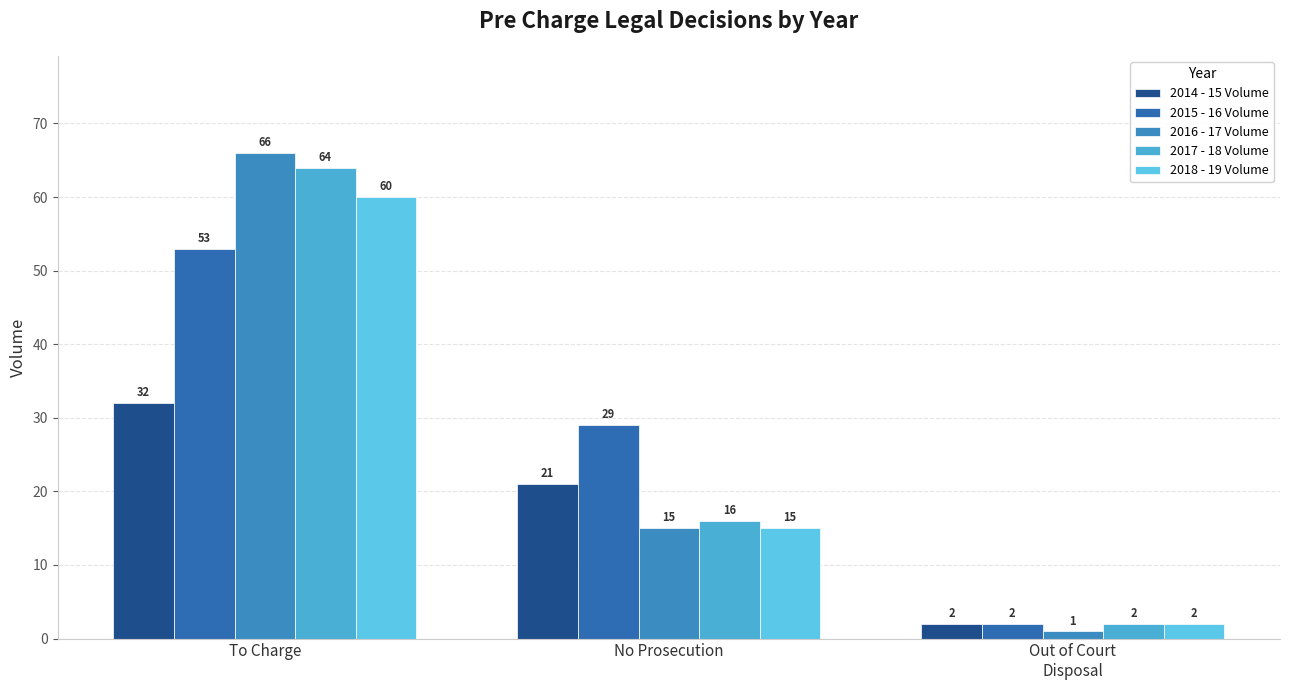

Does the chart contain stacked bars?

No